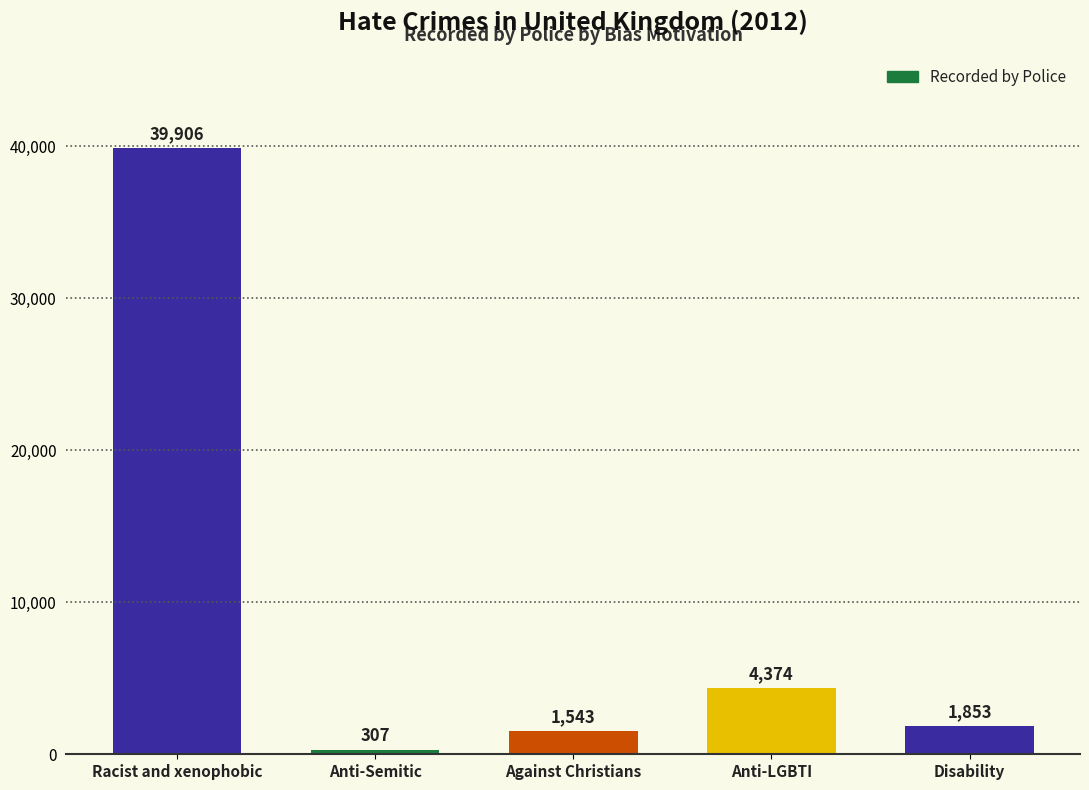

What is the average value?

9597